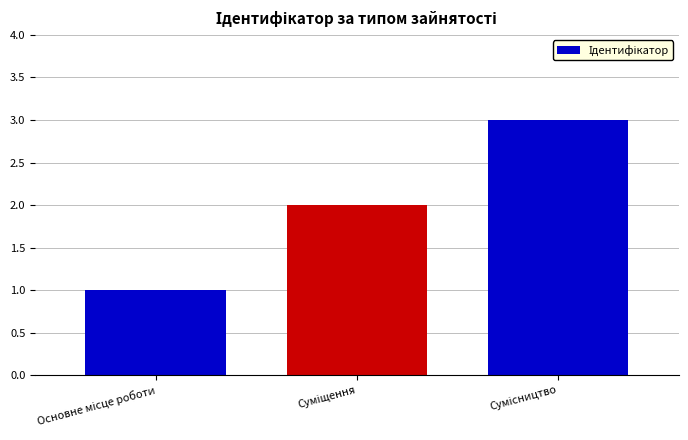

What is the greatest value displayed?

3